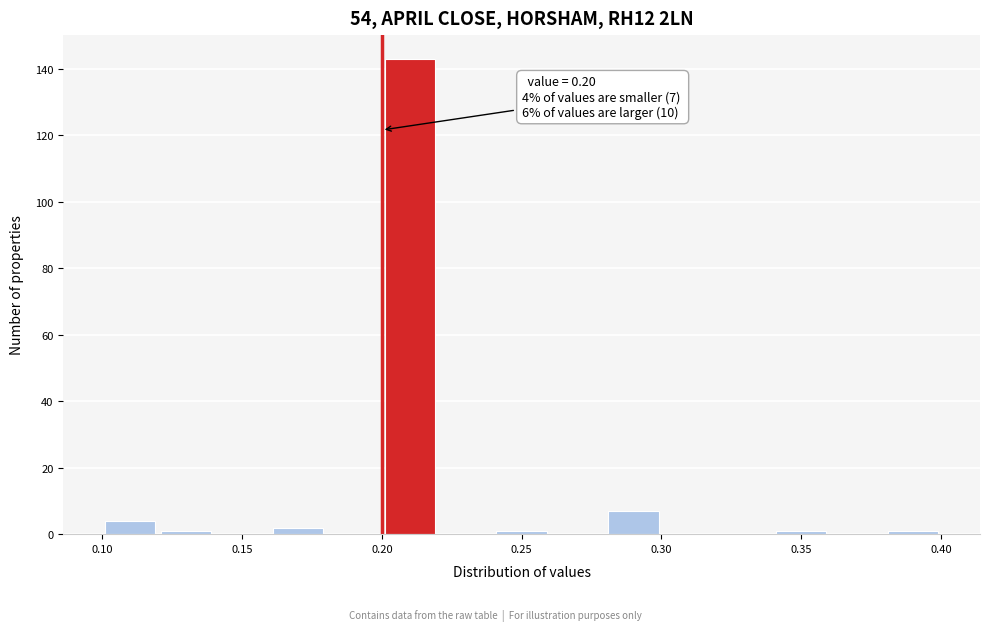

Over which range of the x-axis is the bar tallest?

0.20 to 0.22